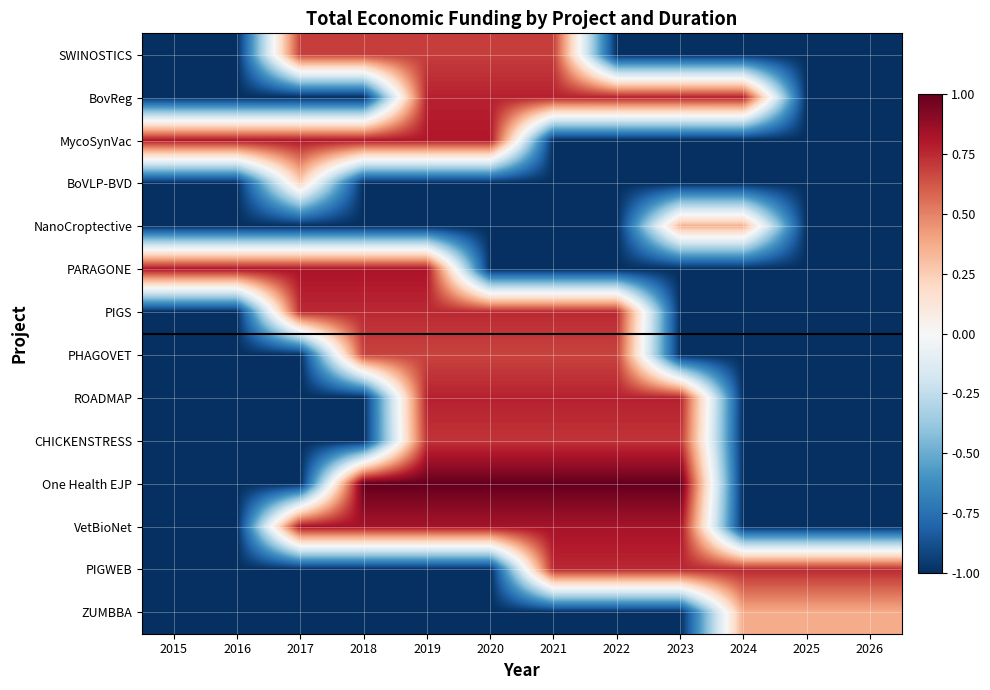

Which series has the widest spread of values?

One Health EJP